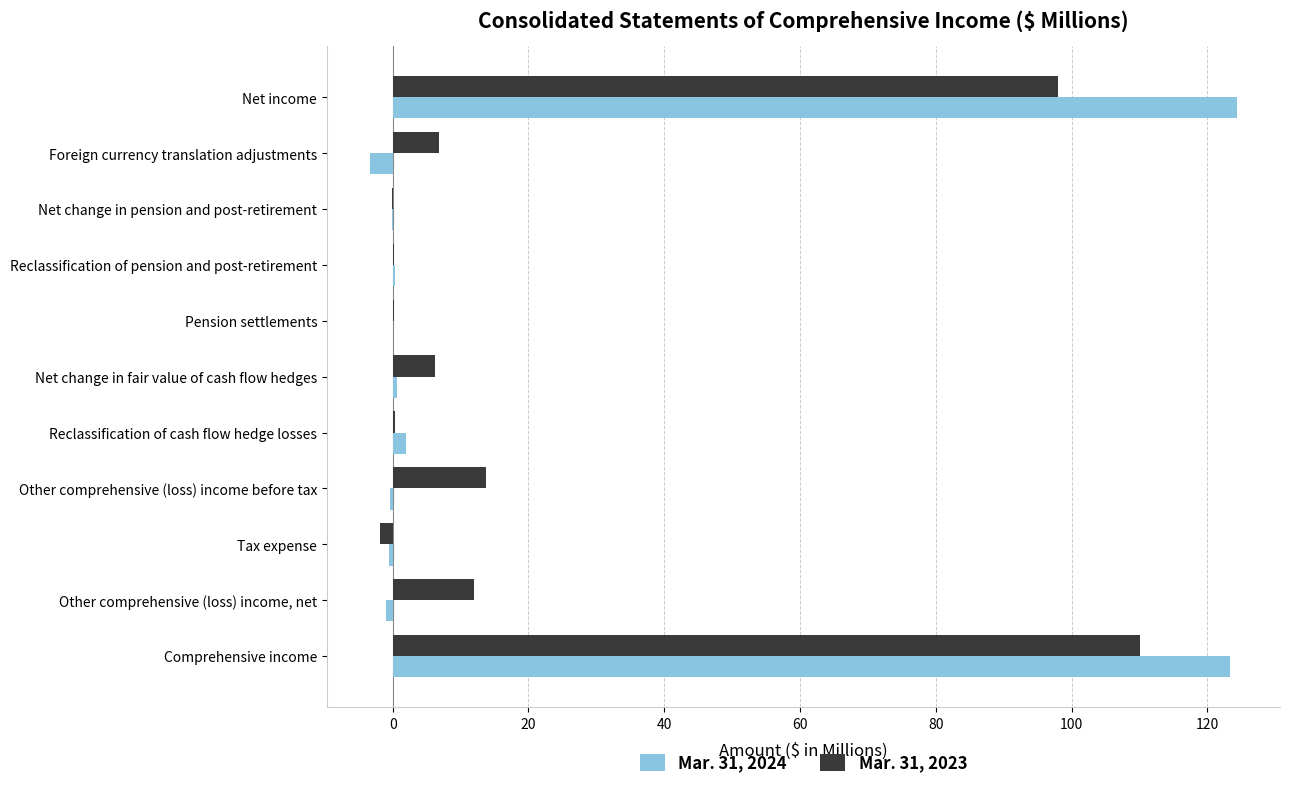

Where is Mar. 31, 2023 nearest to the value 54?

Other comprehensive (loss) income before tax